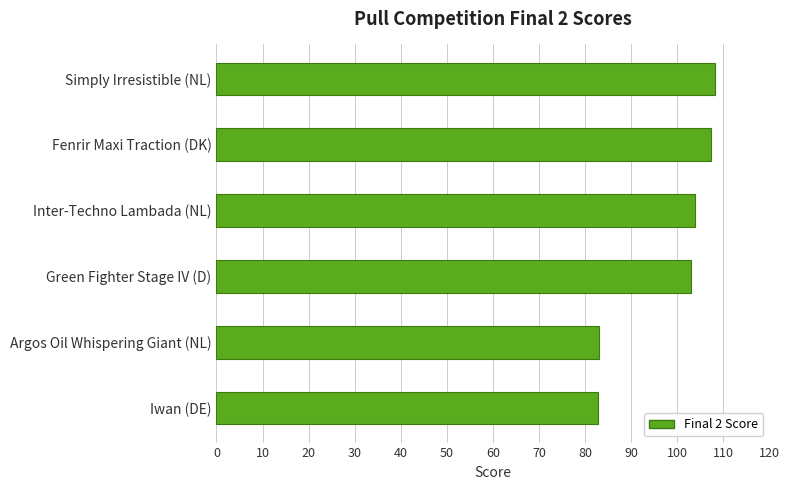

Count the number of categories in the chart.

6